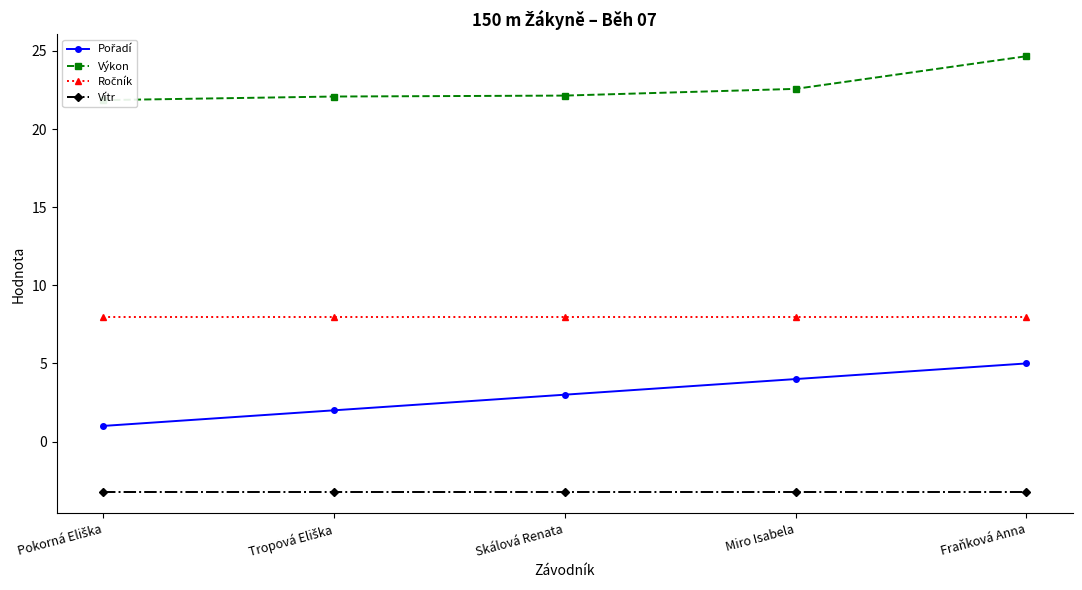

What are all the series names shown in the legend?

Pořadí, Výkon, Ročník, Vítr